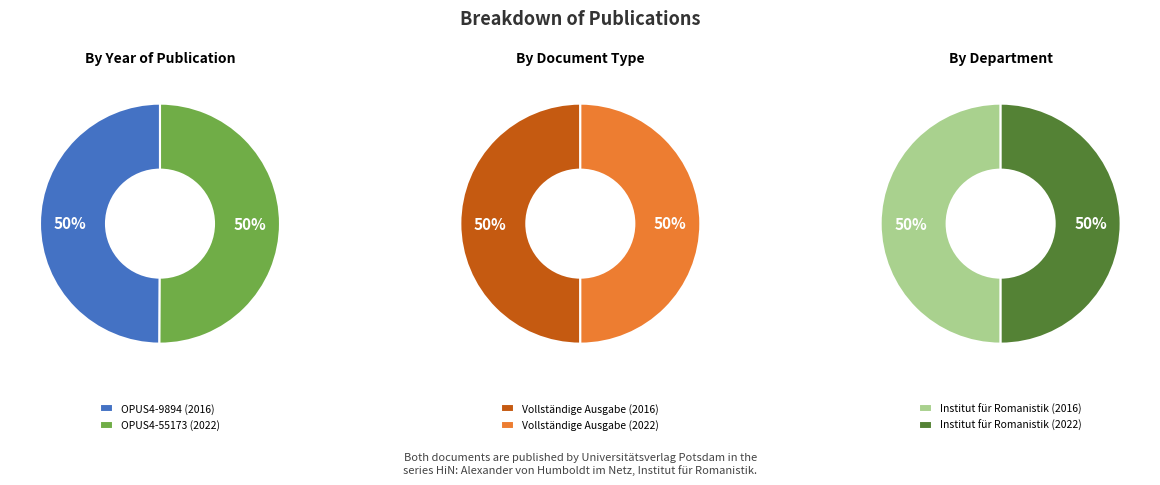

Which category accounts for the majority?

OPUS4-55173 (2022)